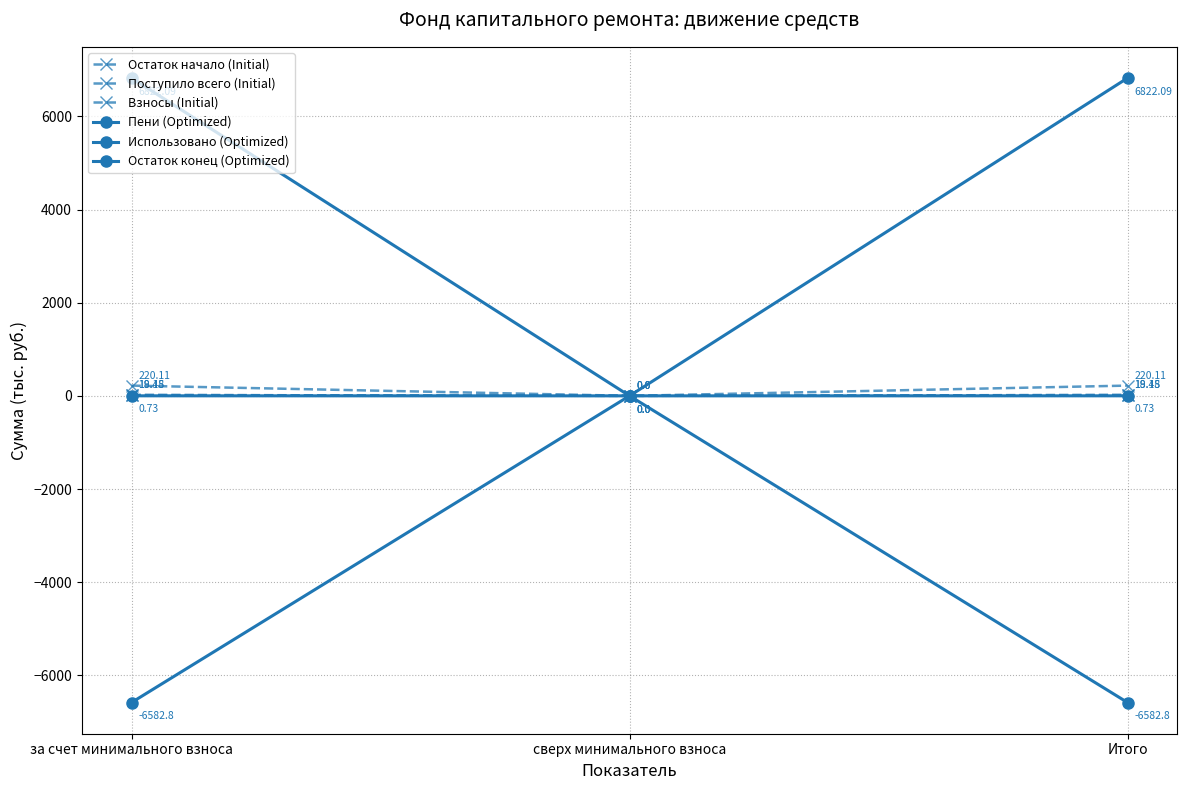

Does the chart have visible grid lines?

Yes